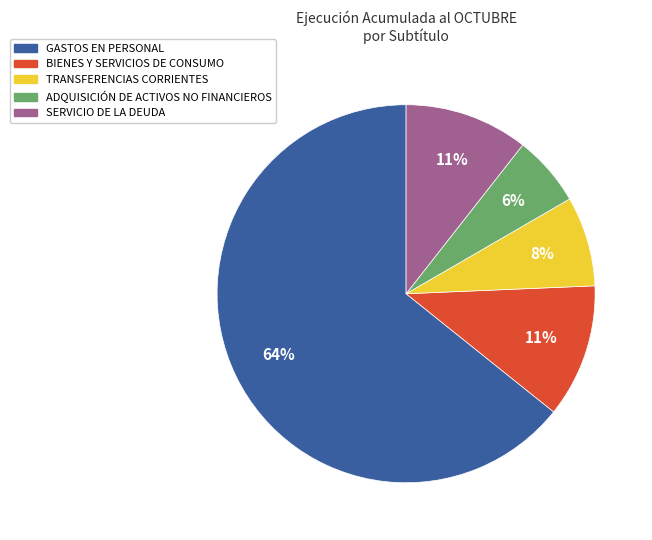

Which category has the biggest portion of the pie?

GASTOS EN PERSONAL